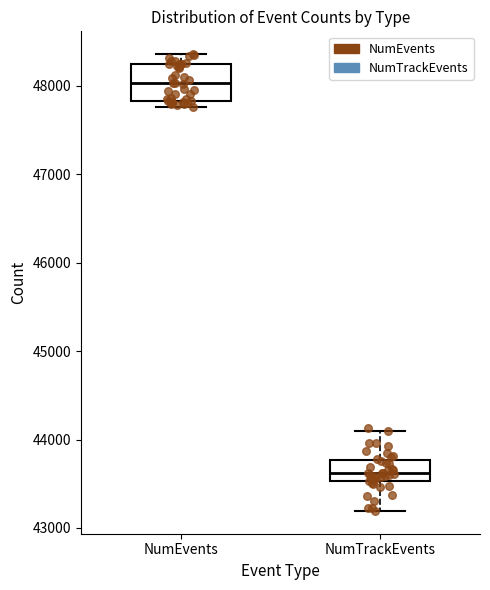

Which box has the highest median line?

NumEvents